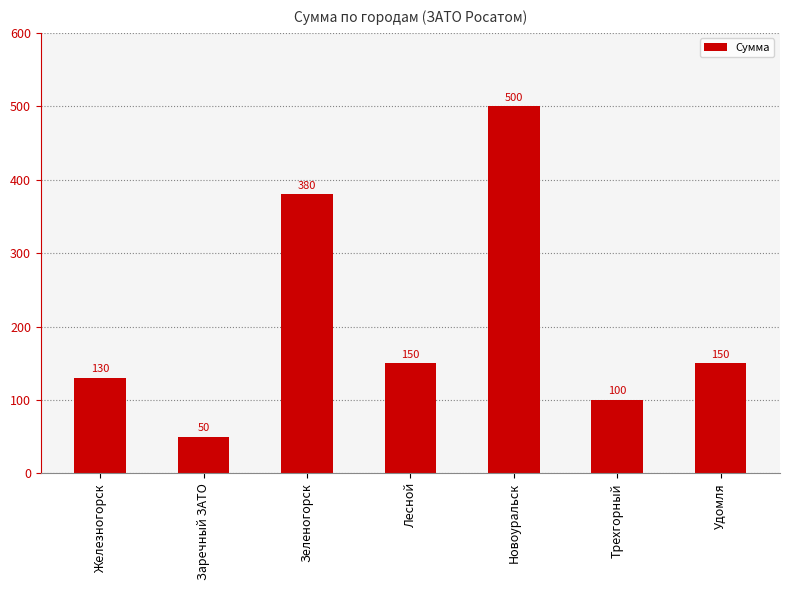

What is the ratio of the value at Железногорск to the value at Заречный ЗАТО?

2.6